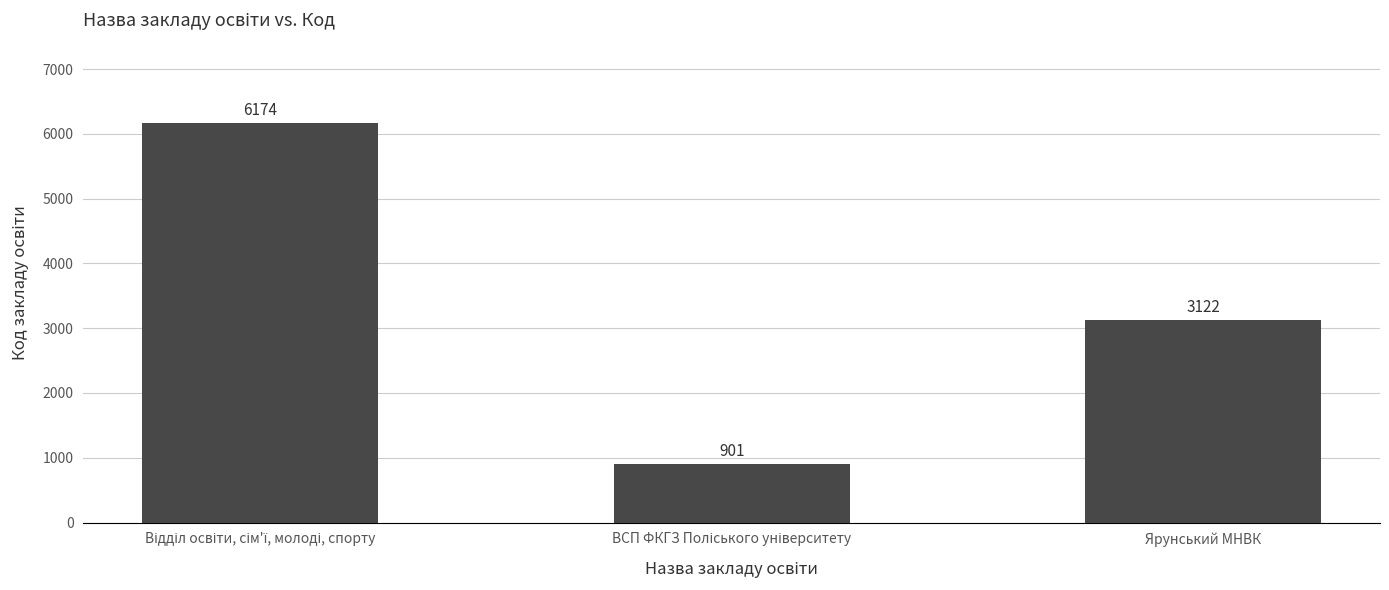

What is the difference between the maximum and second lowest values?

3052